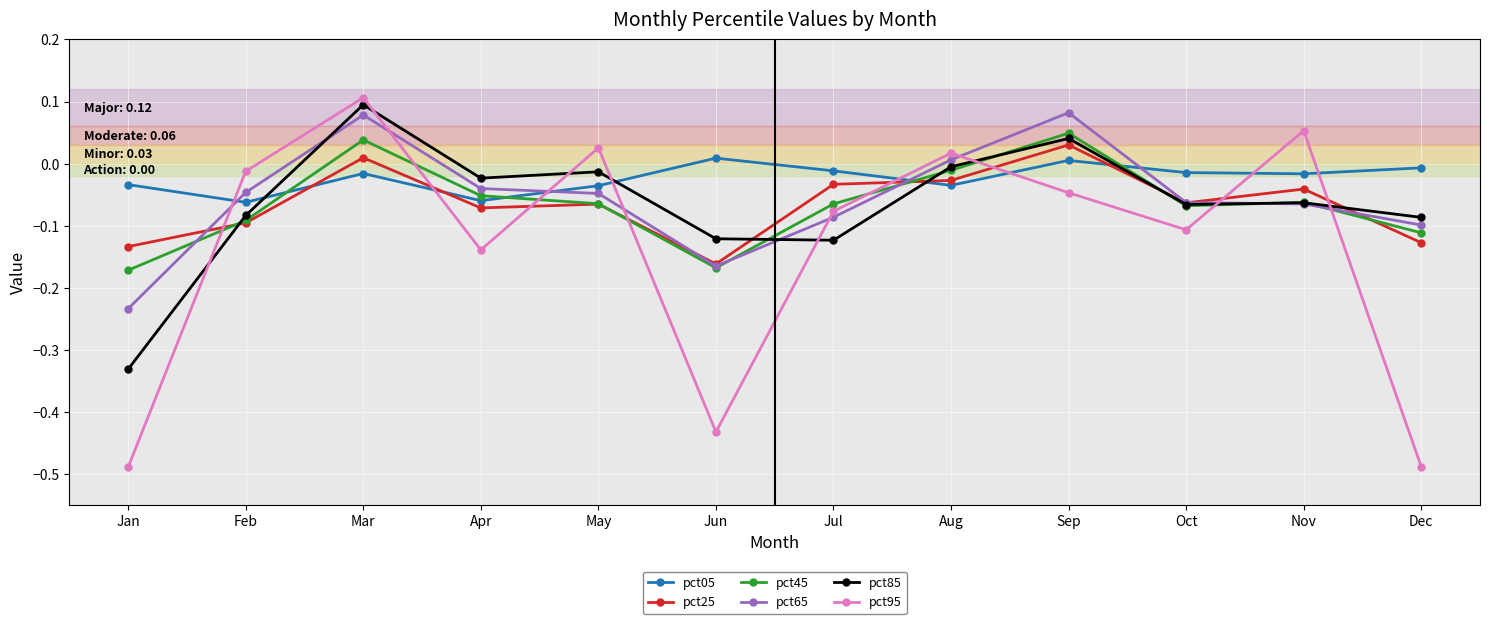

Rank the series at Jan from highest to lowest value.

pct05, pct25, pct45, pct65, pct85, pct95